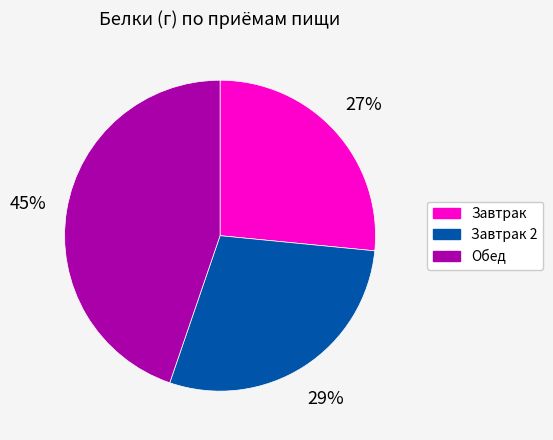

True or false: Обед accounts for 45% of the total.

True